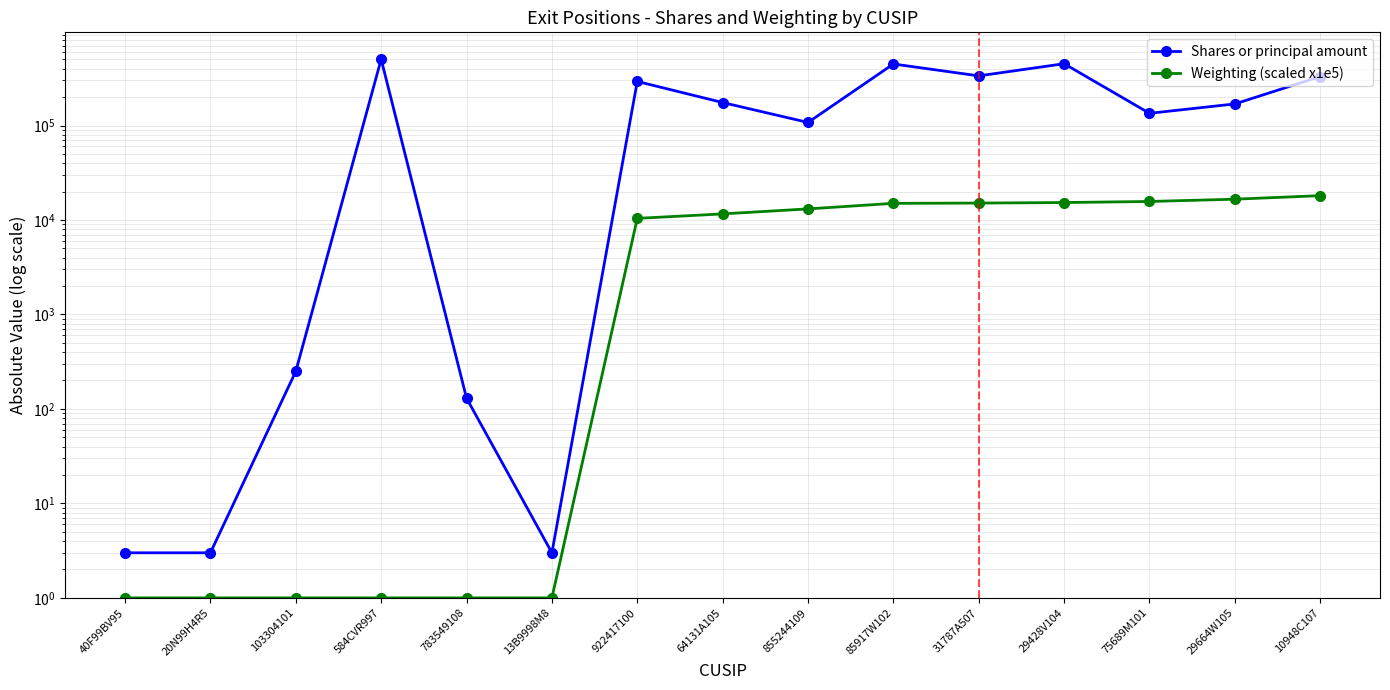

At how many categories does at least one series exceed 13172?

10